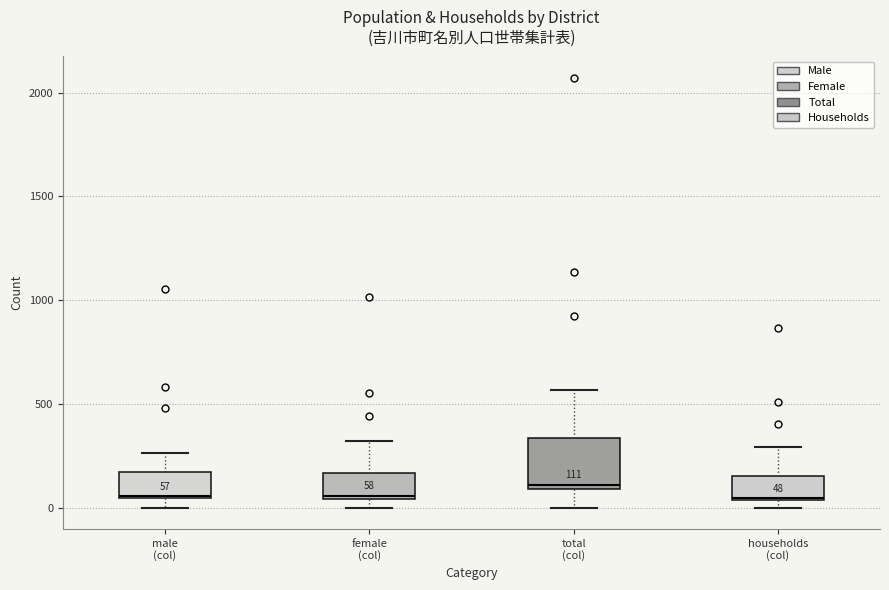

Which box is the tallest, from its lower edge to its upper edge?

total (col)